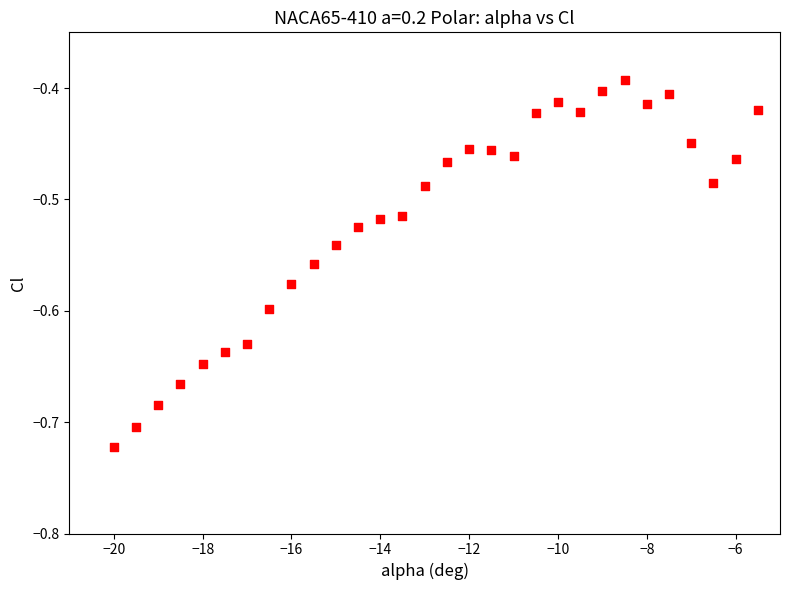

What is the range of Y values (max minus min)?

0.3